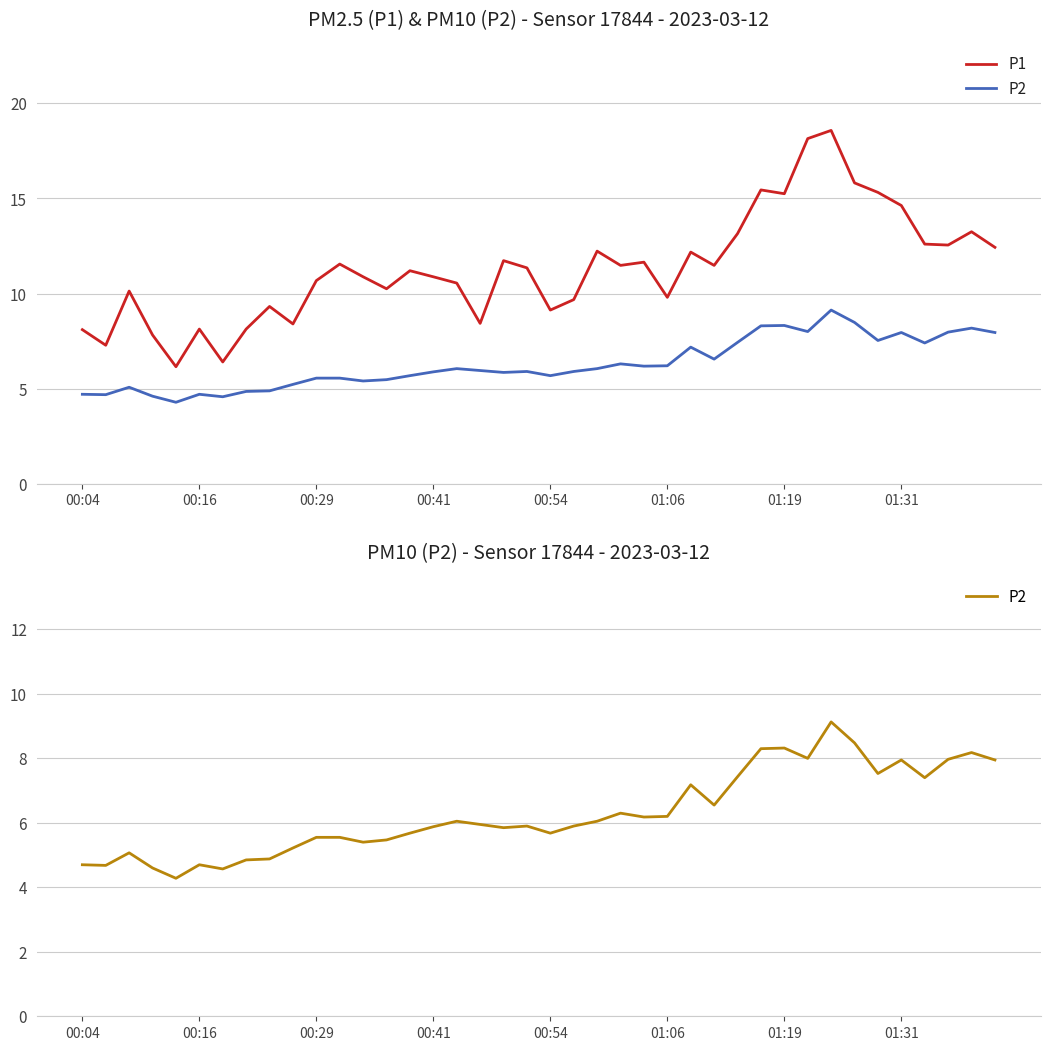

In P2, how many points are higher than both neighbors (excluding endpoints)?

10